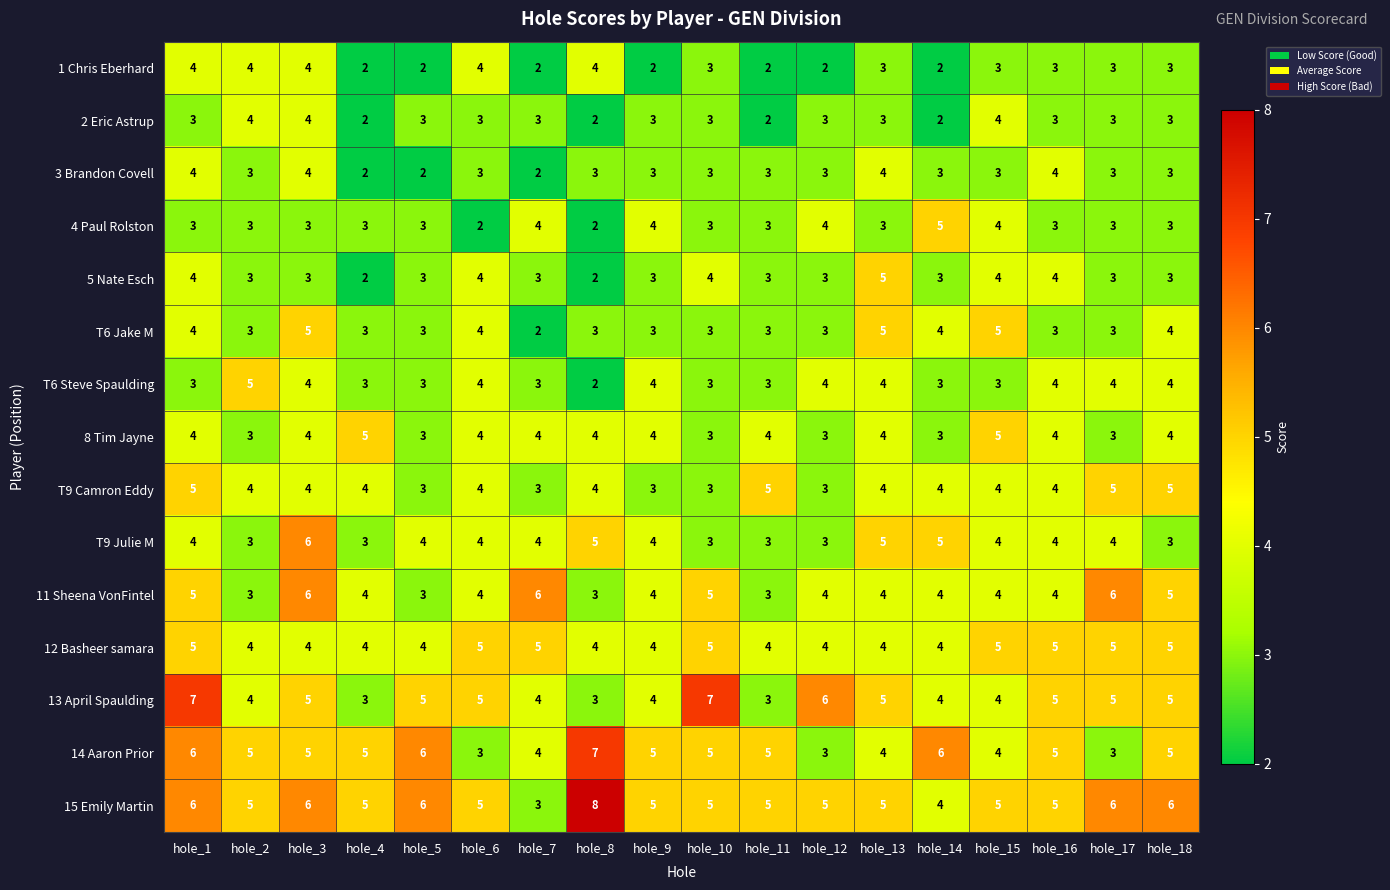

Is it true that 5 Nate Esch equals 3 at hole_12?

True